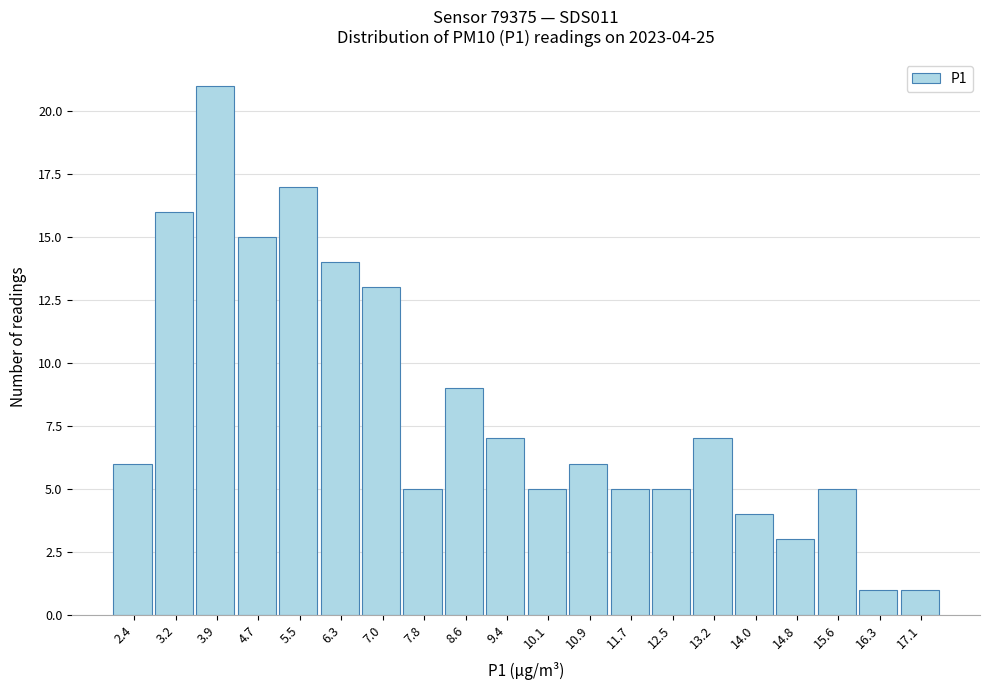

Which range on the x-axis has the tallest bar?

3.6 to 4.3